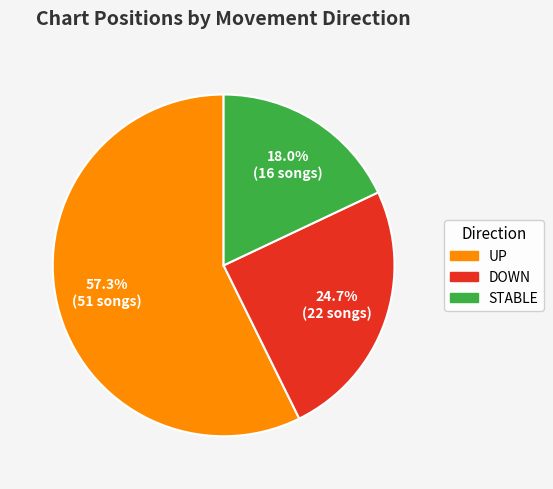

What percentage is NOT represented by UP?

42.7%